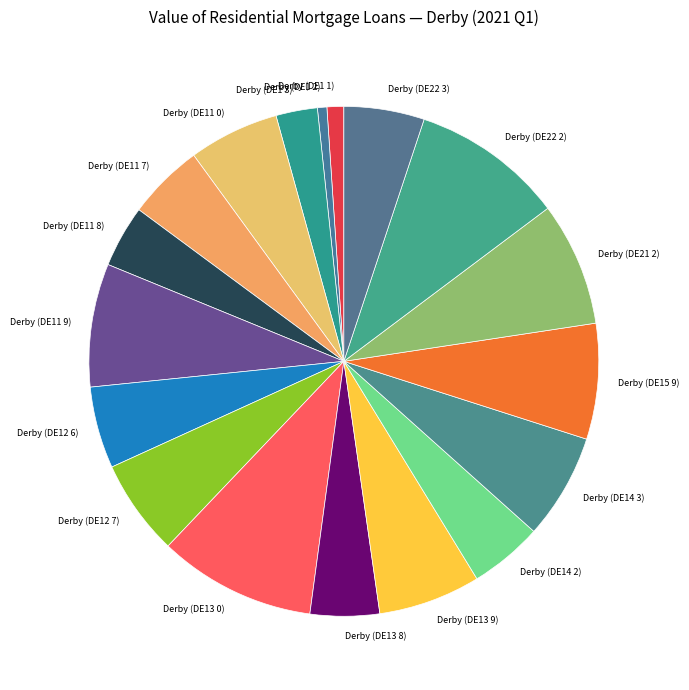

Combined, do Derby (DE1 3) and Derby (DE12 6) account for over 50%?

No